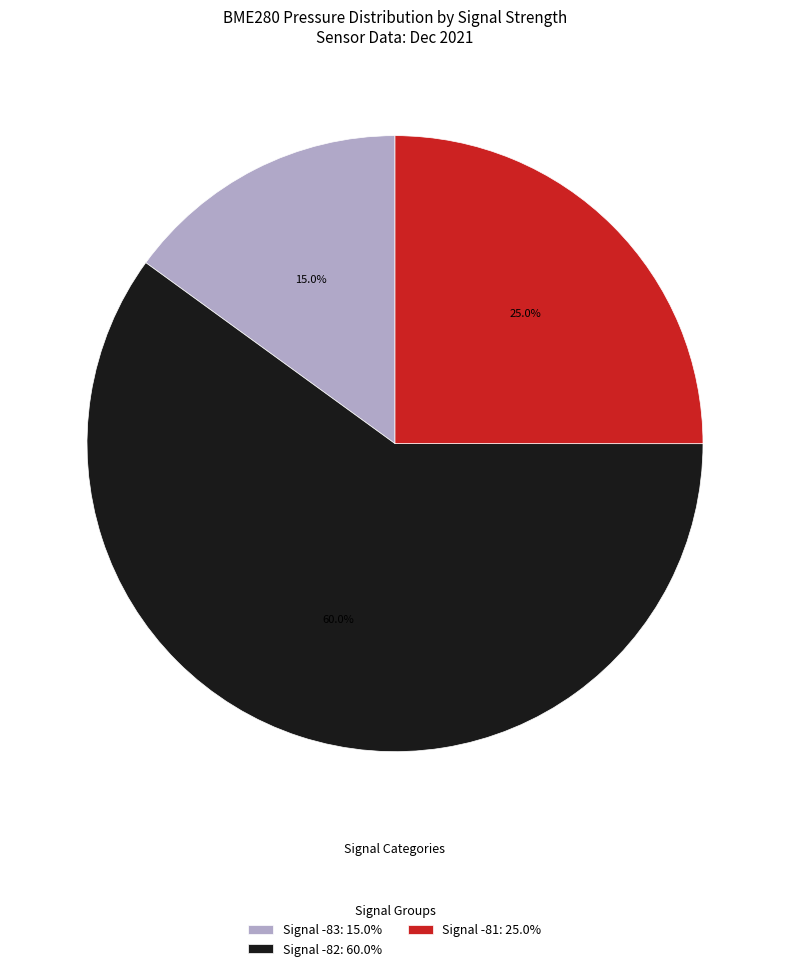

Which has a higher value, Signal -82: 60.0% or Signal -83: 15.0%?

Signal -82: 60.0%